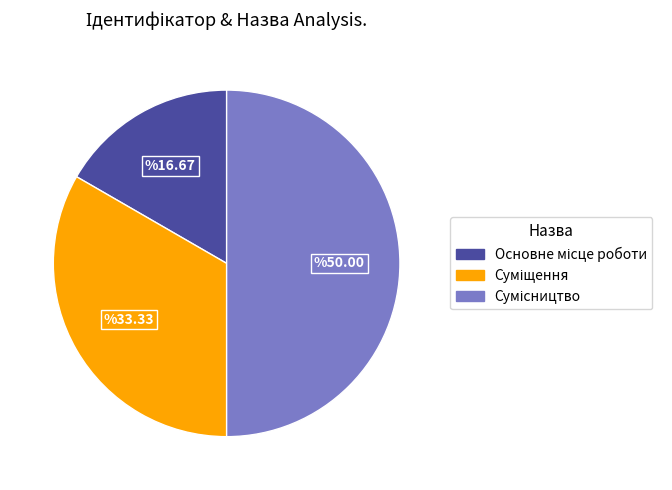

Does any single category account for the majority?

No